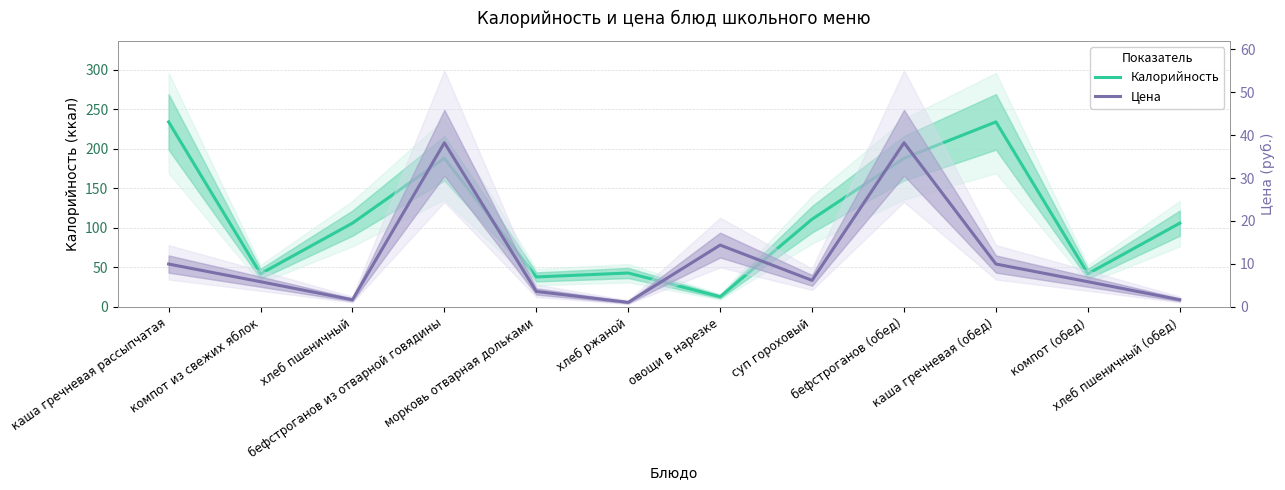

Between каша гречневая рассыпчатая and бефстроганов из отварной говядины, which is larger?

каша гречневая рассыпчатая